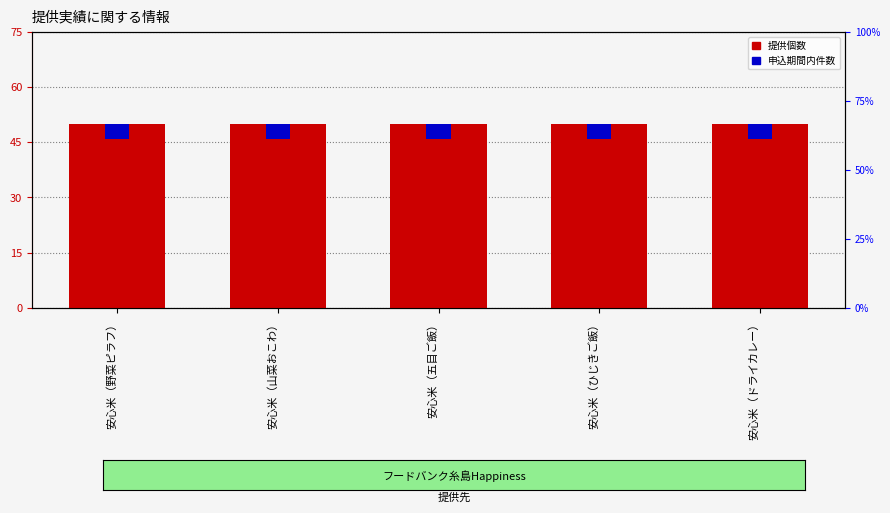

Reading left to right, list all the values displayed in this chart.

提供個数: 50	50	50	50	50
申込期間内件数: 4	4	4	4	4